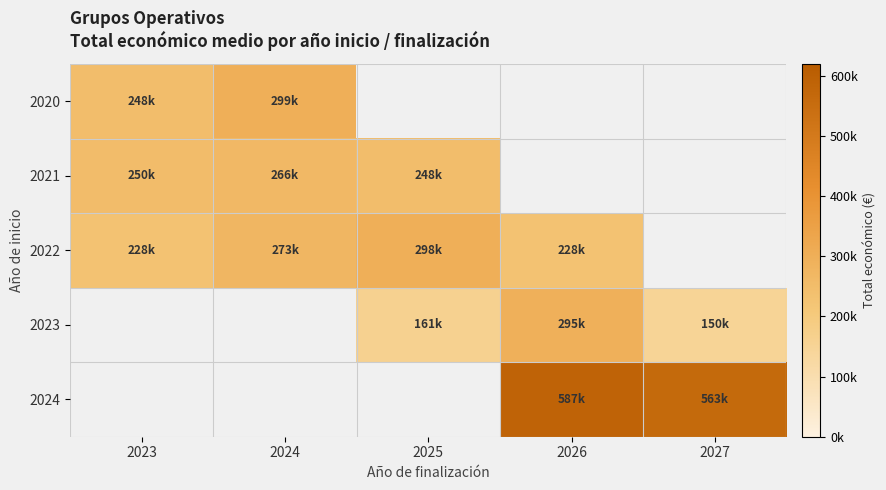

Count the number of categories in the chart.

5